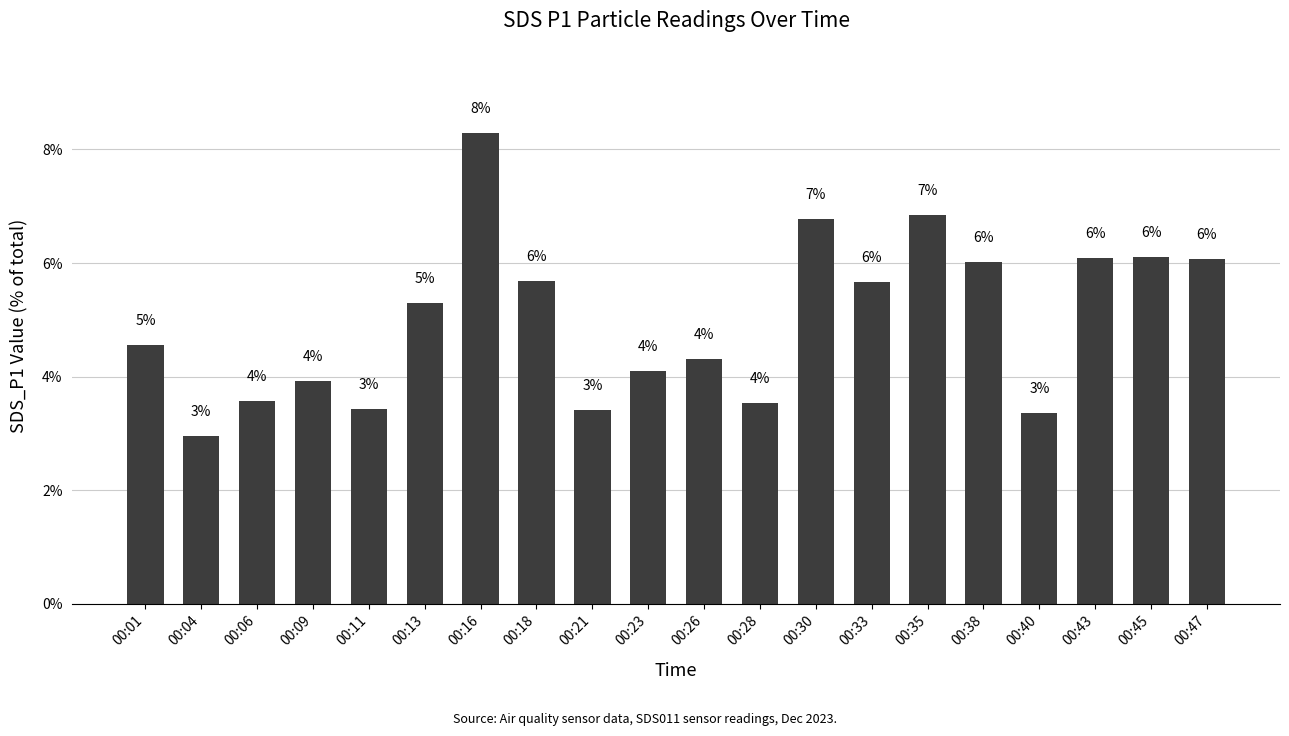

Which category has the lowest value across all series?

00:04